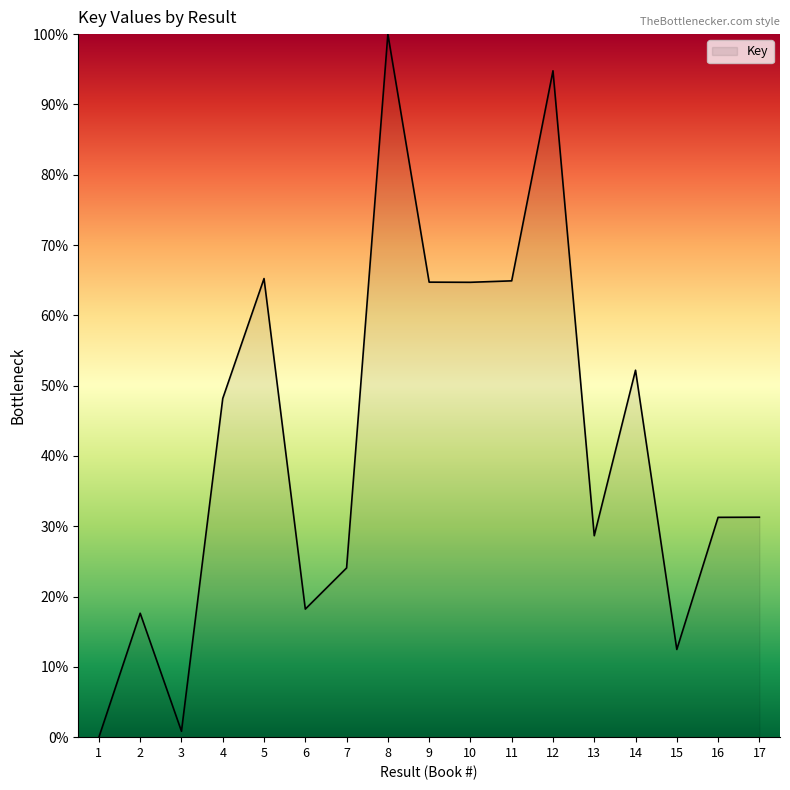

At which category does the chart reach its peak across all series?

8